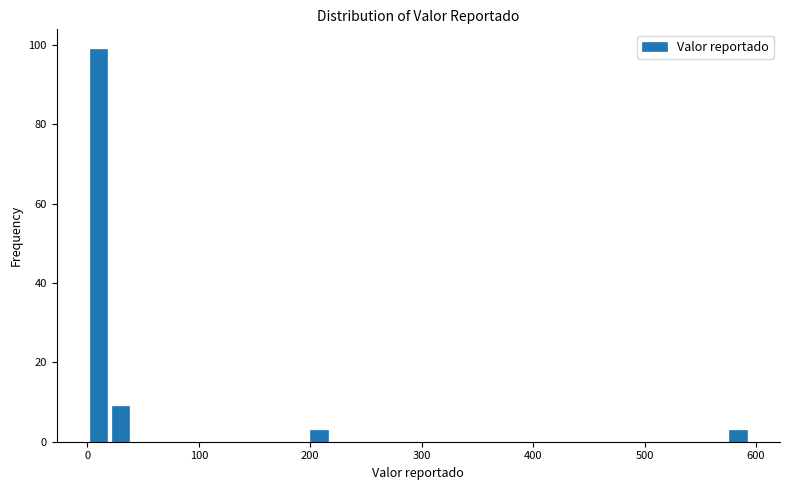

Around what value on the x-axis is the tallest bar? Give the approximate position of its centre, as read against the axis.

10